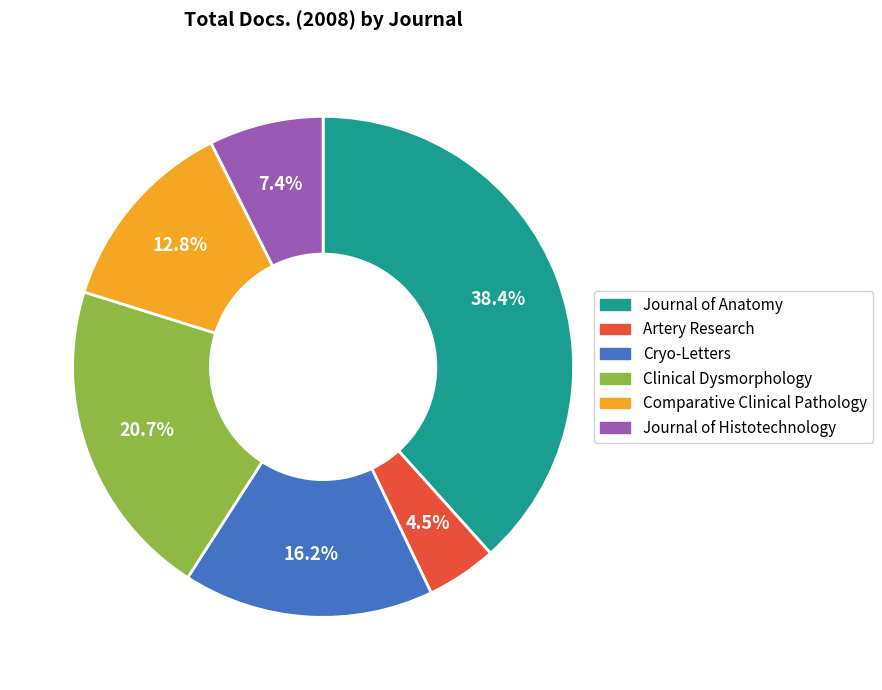

Does Comparative Clinical Pathology account for over 50% of the chart?

No